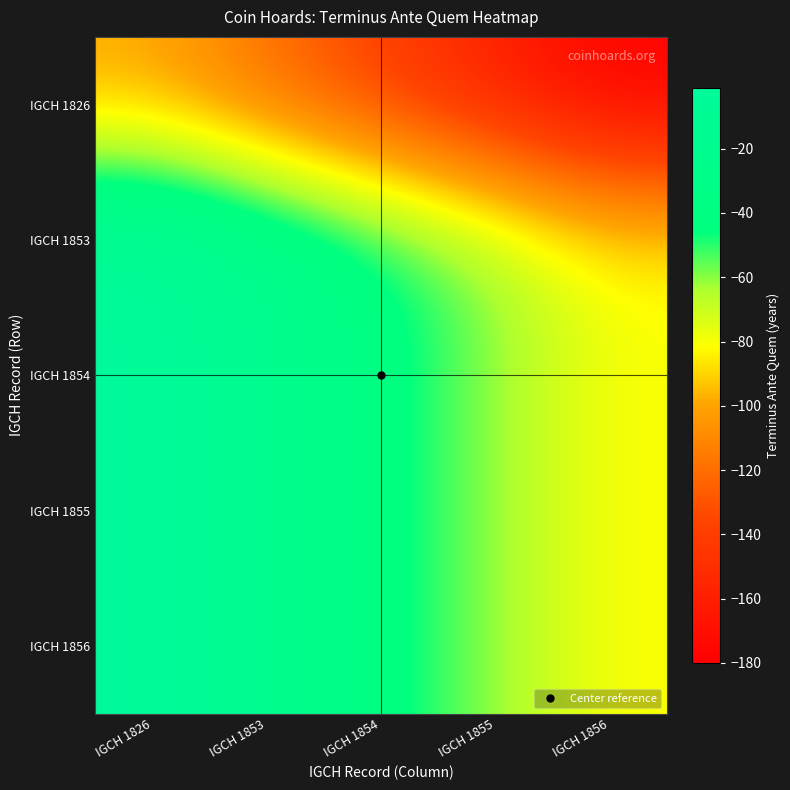

Reading left to right, transcribe all the data shown in this chart.

IGCH 1826: IGCH 1826=-100	IGCH 1853=-120	IGCH 1854=-140	IGCH 1855=-160	IGCH 1856=-180
IGCH 1853: IGCH 1826=-1	IGCH 1853=-21	IGCH 1854=-41	IGCH 1855=-61	IGCH 1856=-81
IGCH 1854: IGCH 1826=-1	IGCH 1853=-21	IGCH 1854=-41	IGCH 1855=-61	IGCH 1856=-81
IGCH 1855: IGCH 1826=-1	IGCH 1853=-21	IGCH 1854=-41	IGCH 1855=-61	IGCH 1856=-81
IGCH 1856: IGCH 1826=-1	IGCH 1853=-21	IGCH 1854=-41	IGCH 1855=-61	IGCH 1856=-81